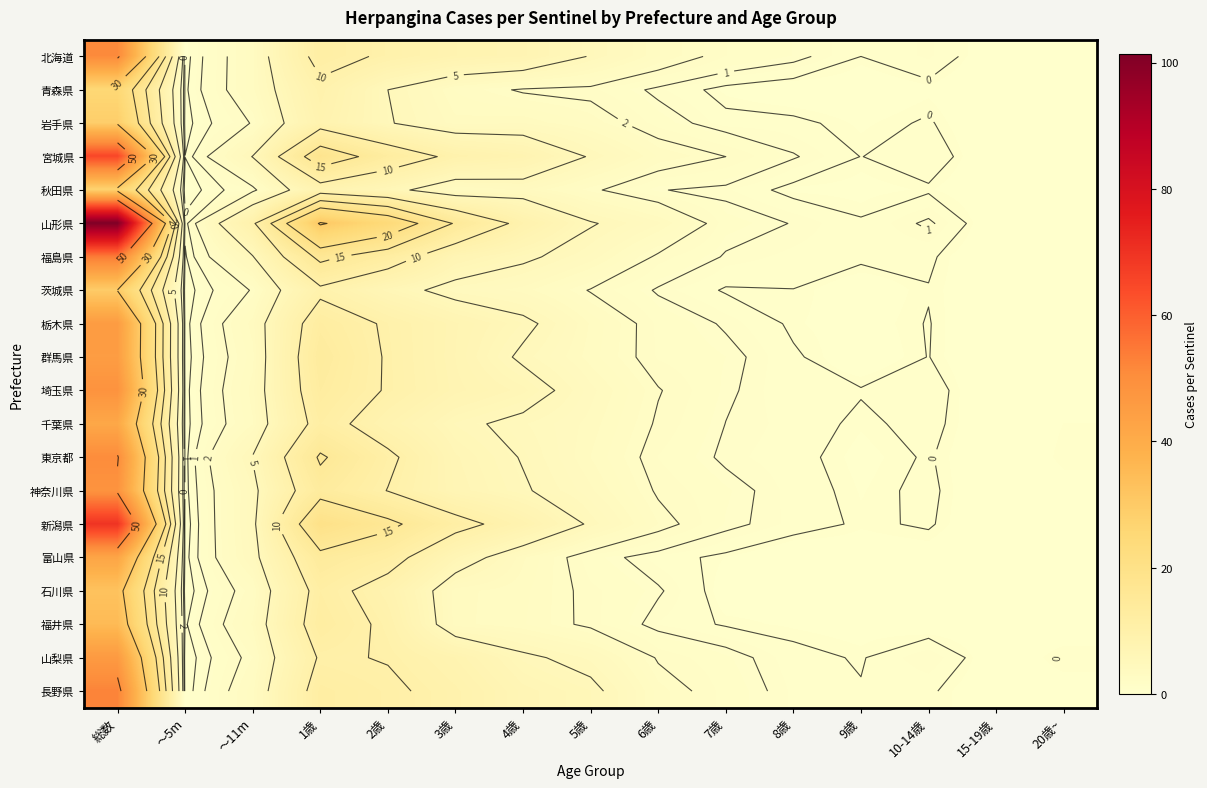

The 山形県 series shows 0.0 at 15-19歳. True or false?

False